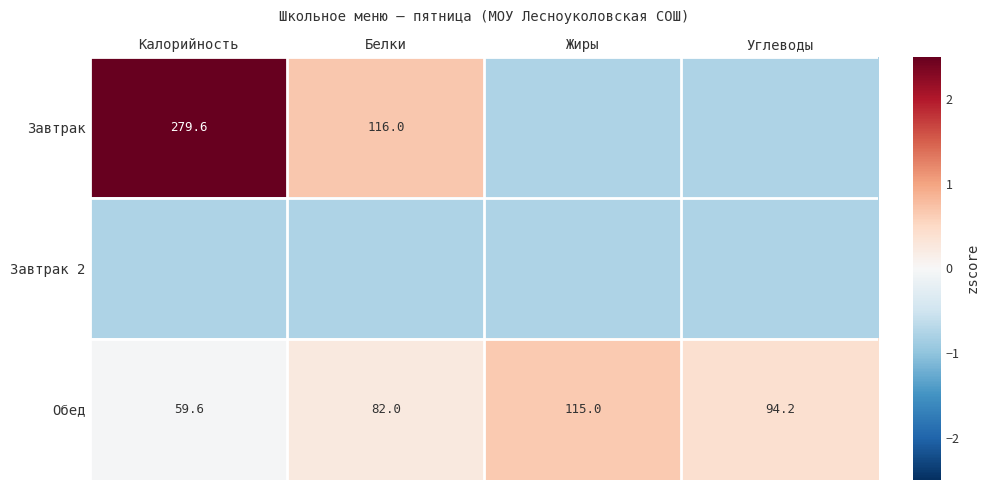

How many data points in Обед are above 94?

2